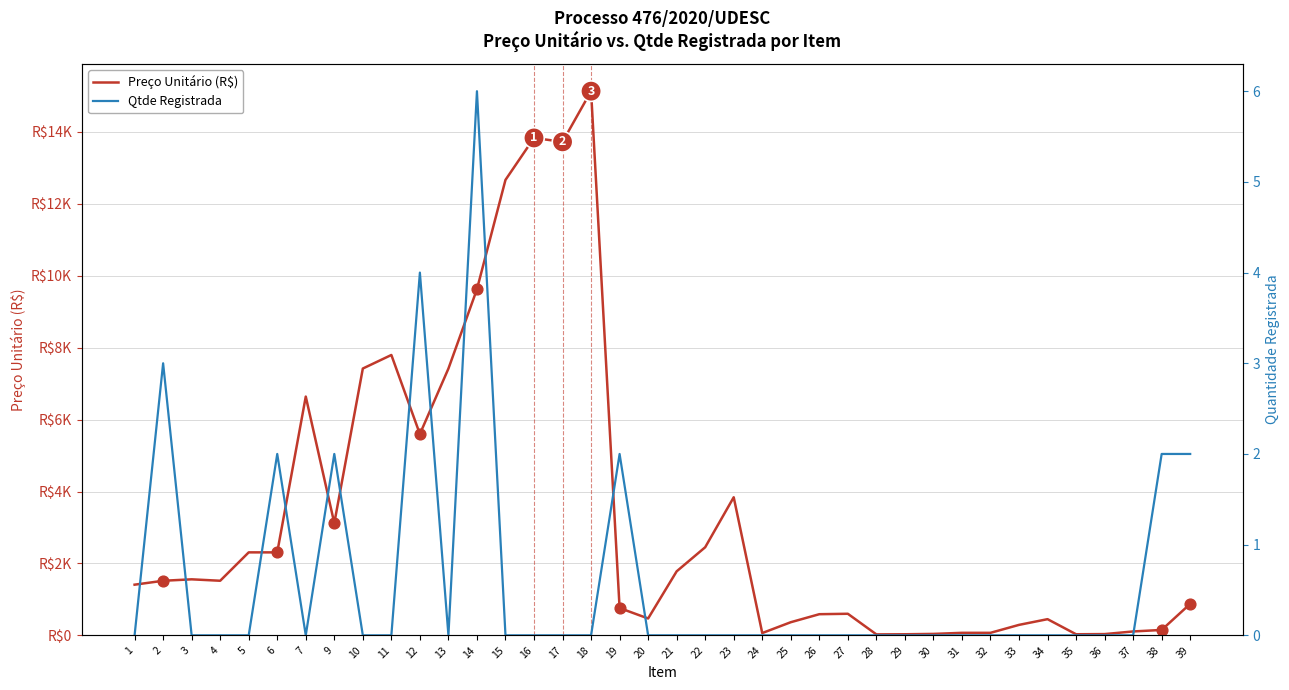

At which category is the sum across all series the highest?

18